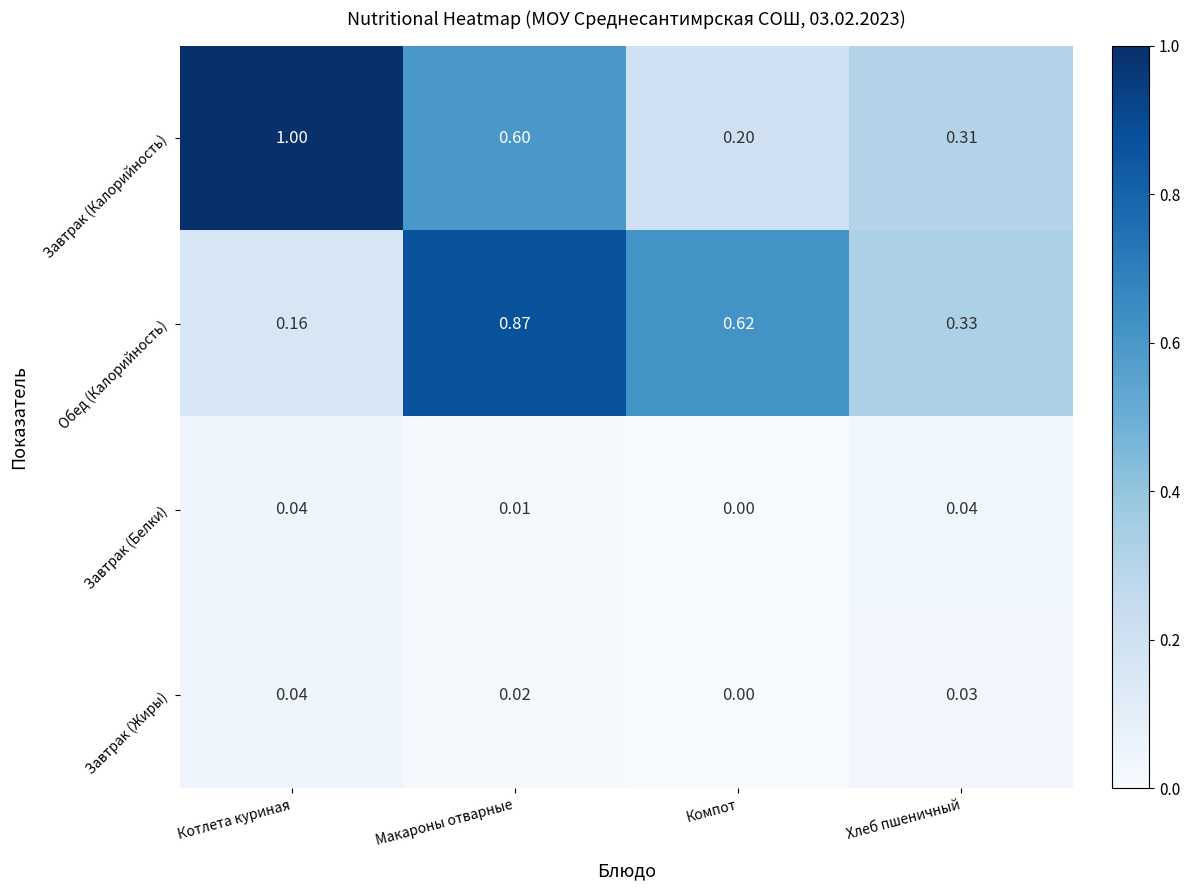

At which category is the sum across all series the highest?

Макароны отварные